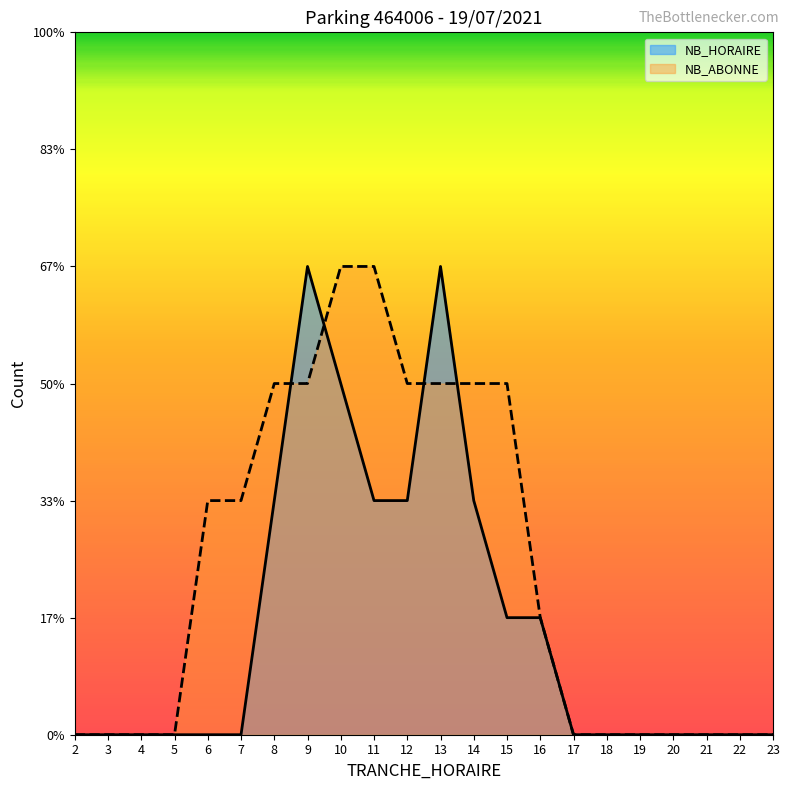

Reading right to left, transcribe all the data shown in this chart.

NB_HORAIRE: 0	0	0	0	0	0	0	1	1	2	4	2	2	3	4	2	0	0	0	0	0	0
NB_ABONNE: 0	0	0	0	0	0	0	1	3	3	3	3	4	4	3	3	2	2	0	0	0	0